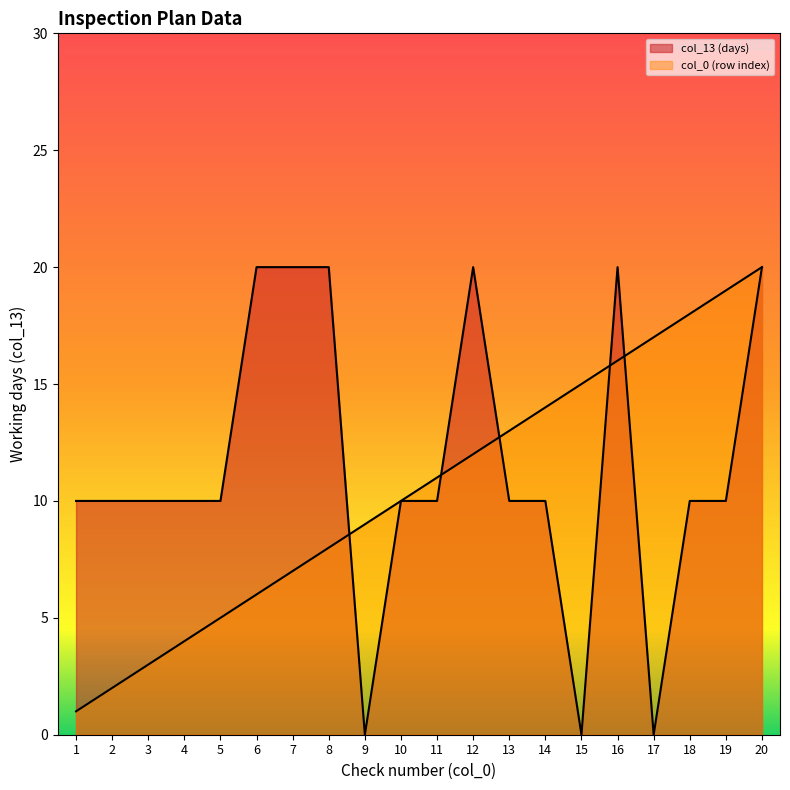

Reading right to left, what are all the values shown in this chart?

col_13 (days): 20	10	10	0	20	0	10	10	20	10	10	0	20	20	20	10	10	10	10	10
col_0 (row index): 20	19	18	17	16	15	14	13	12	11	10	9	8	7	6	5	4	3	2	1